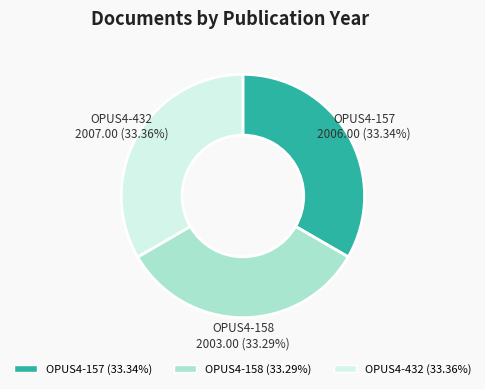

To the nearest percent, what is the combined percentage of OPUS4-432 and OPUS4-158?

67%